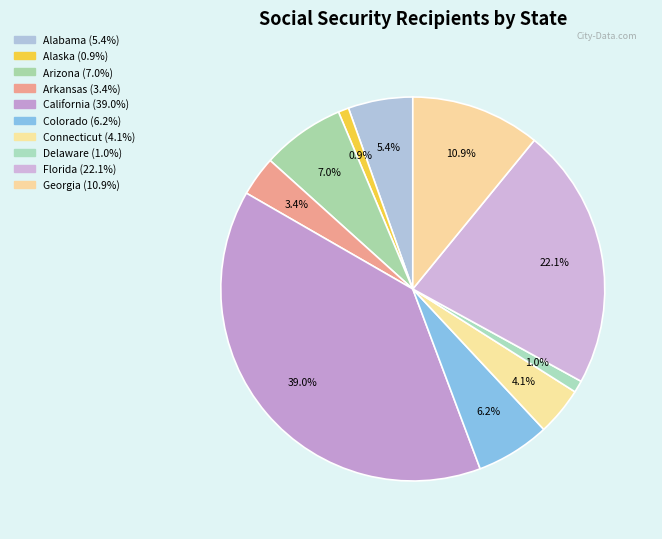

How many segments does this pie chart have?

10